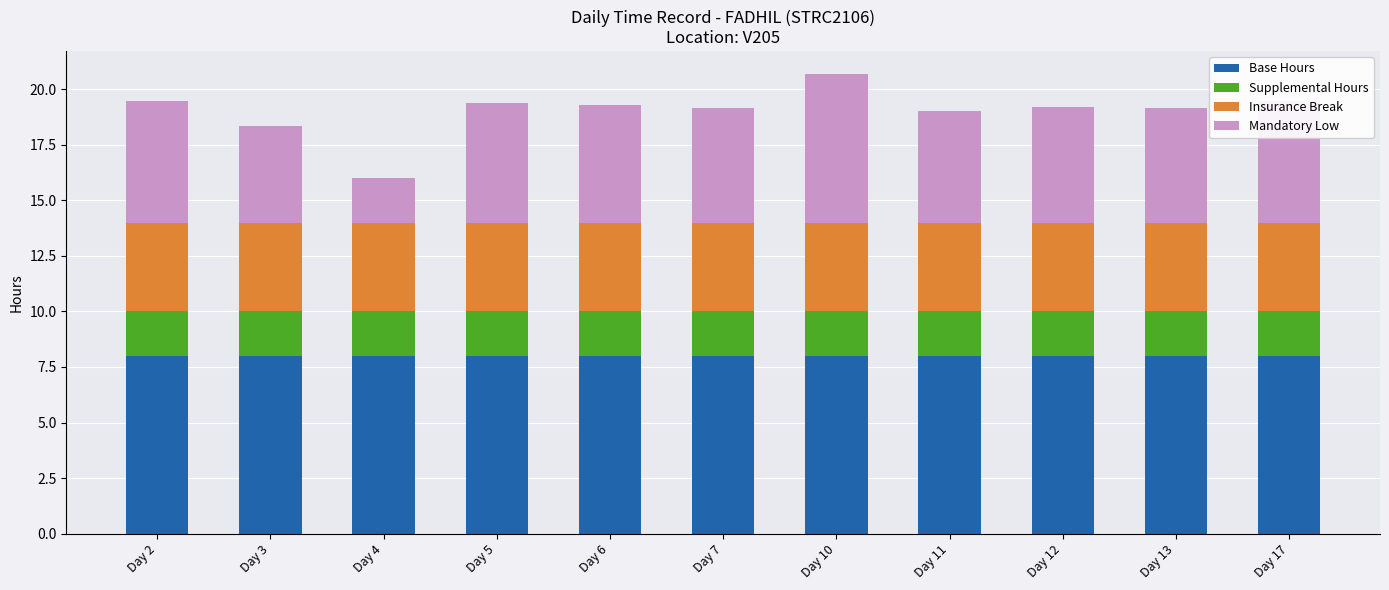

What are all the series names shown in the legend?

Base Hours, Supplemental Hours, Insurance Break, Mandatory Low